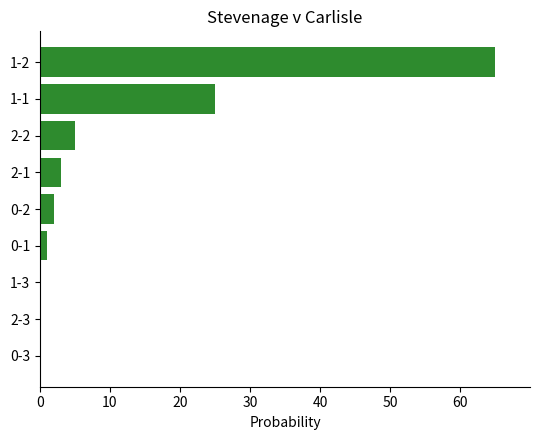

What is the sum of all values?

101